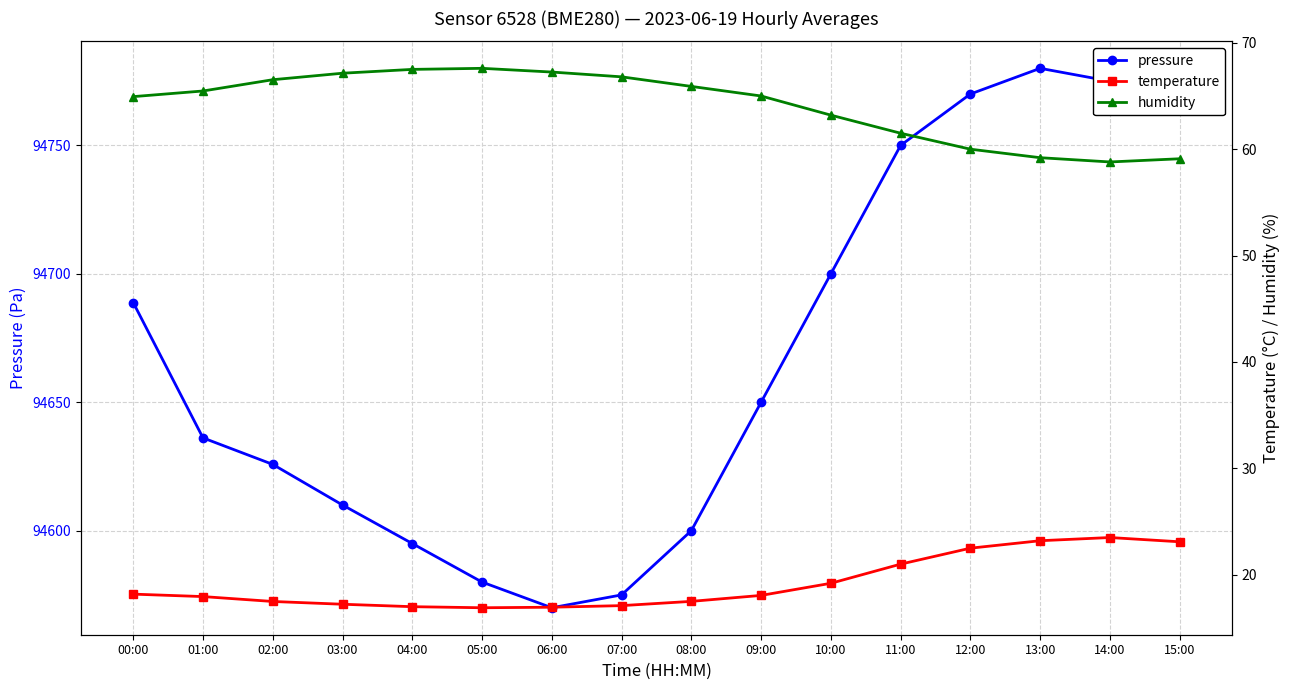

At which label is temperature closest to 20?

10:00